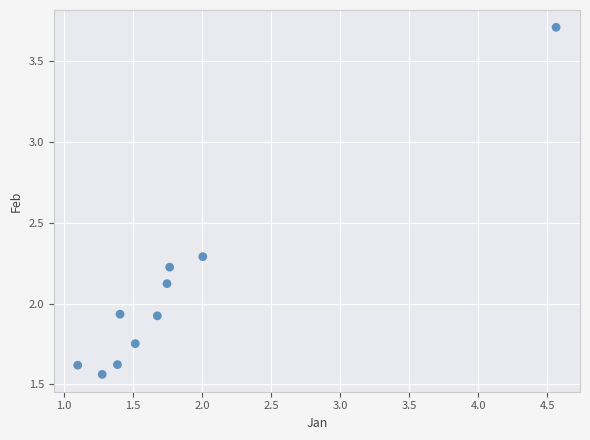

What is the range of X values (max minus min)?

3.5